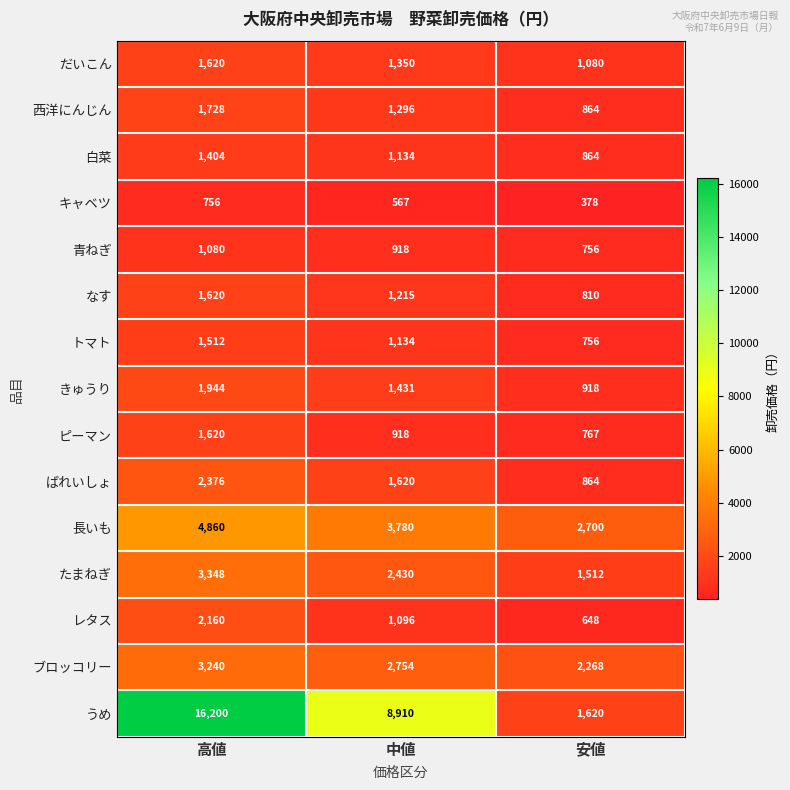

What is the minimum value for なす?

810